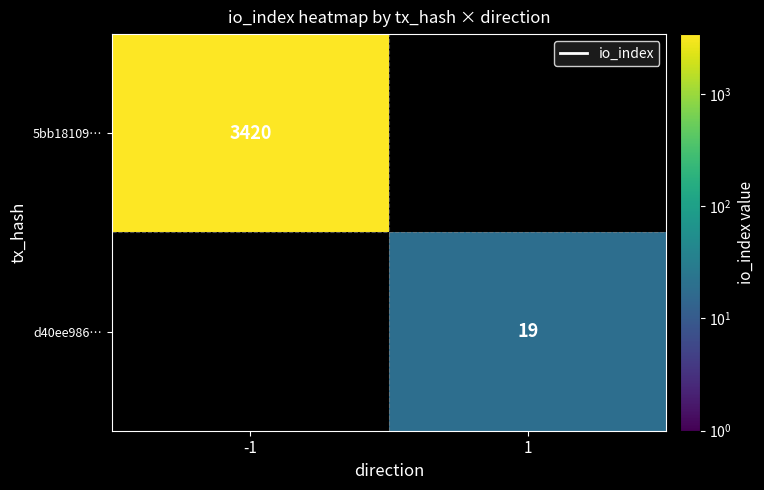

Which category has the highest value across all series?

-1